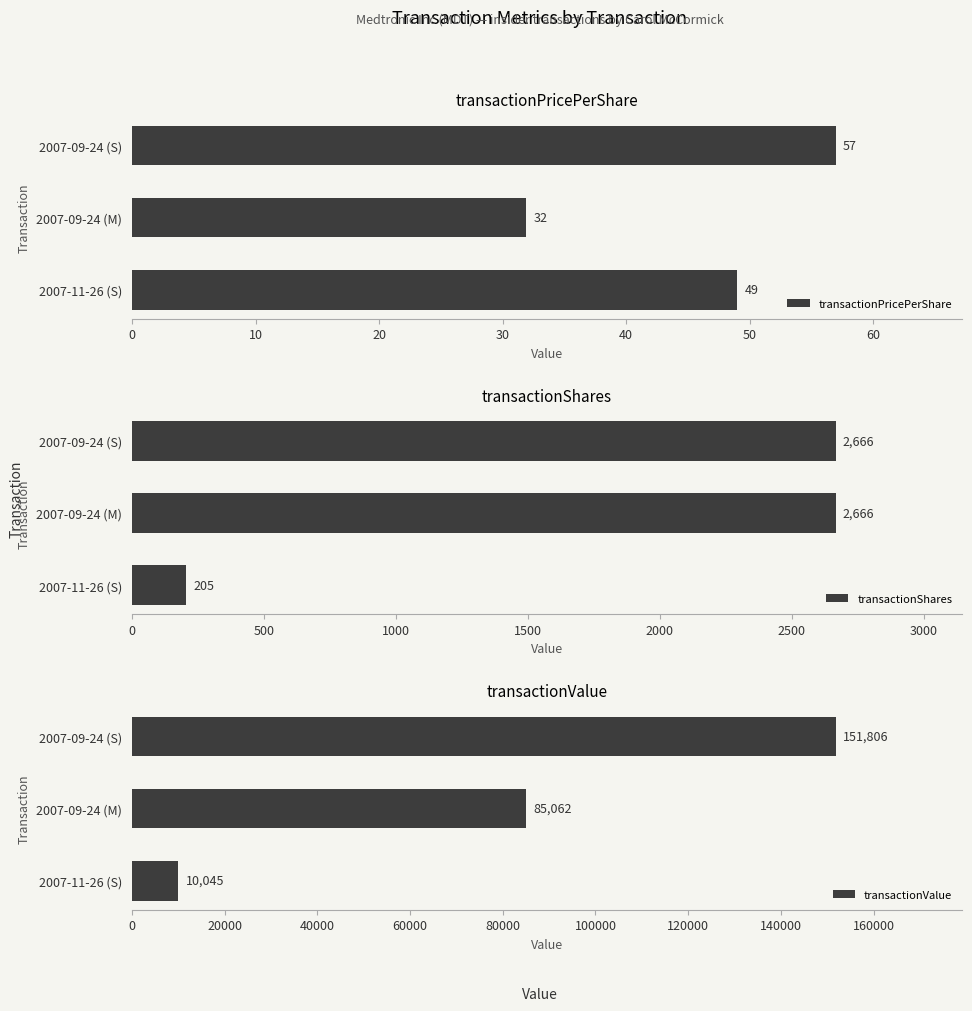

True or false: transactionValue has a value of 94978.7 at 2007-09-24 (S).

False